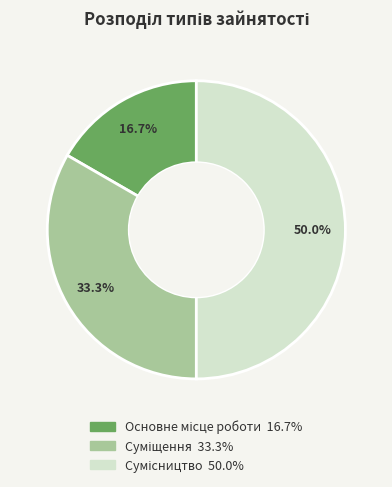

True or false: Основне місце роботи accounts for 4% of the total.

False